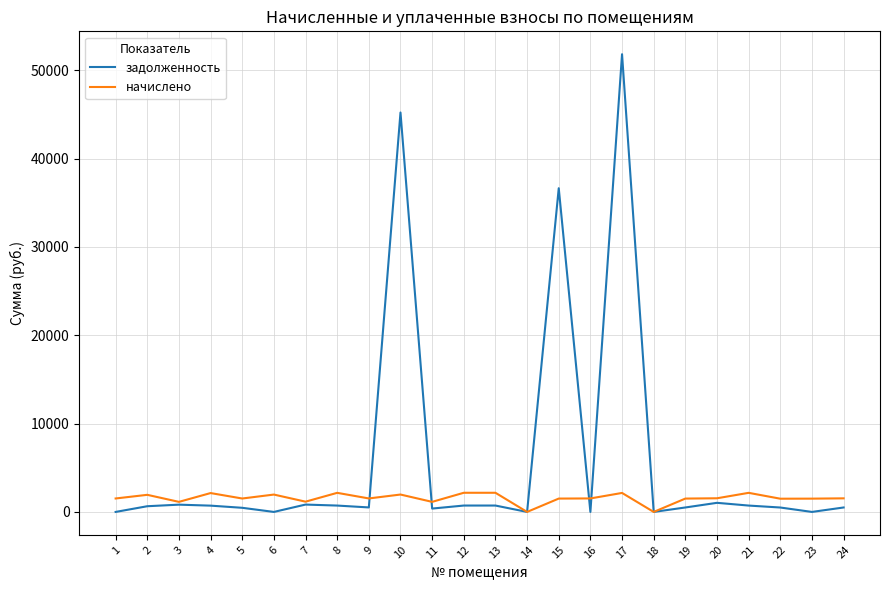

What are all the series names shown in the legend?

задолженность, начислено